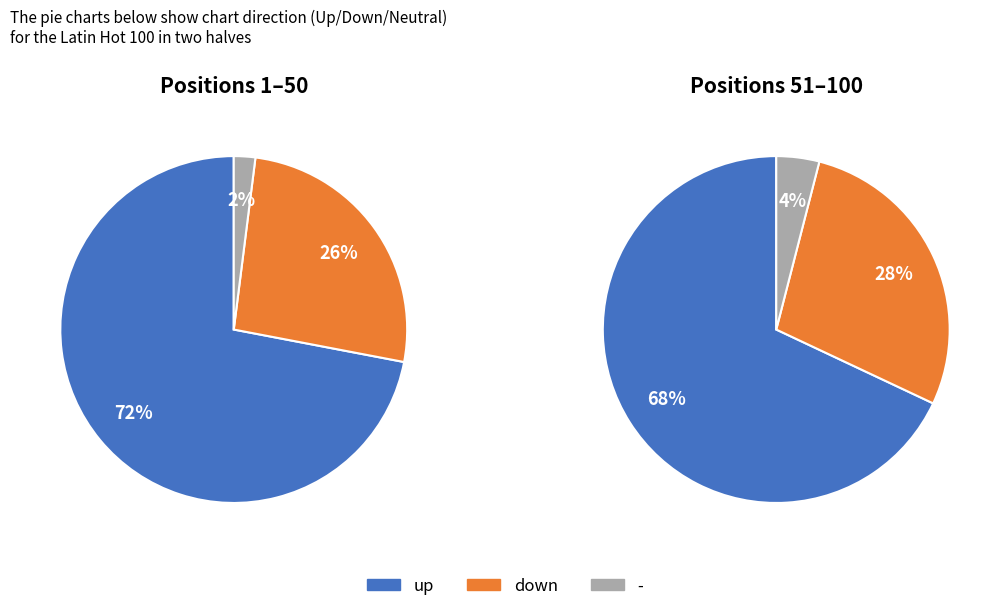

To the nearest percent, what is the combined percentage of up and -?

73%